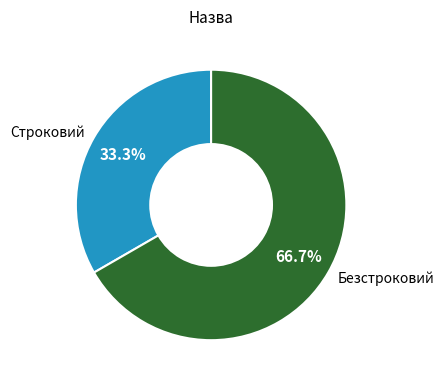

The Строковий slice represents 33% of the pie. True or false?

True